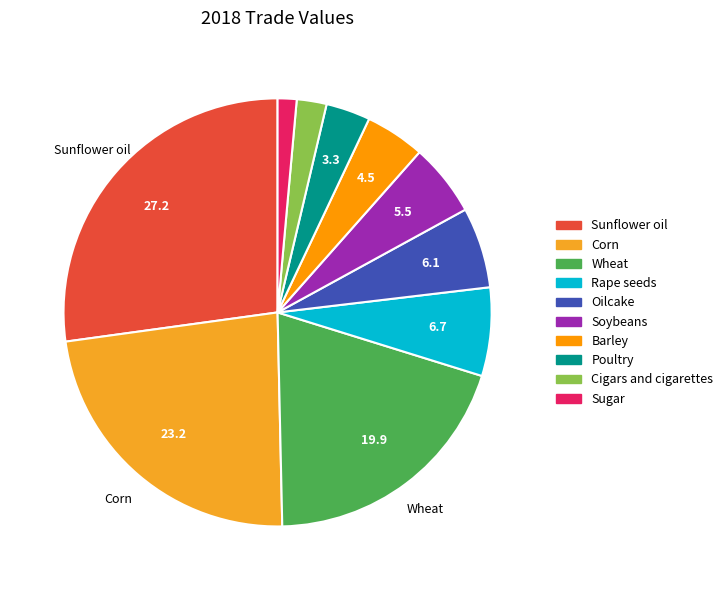

How much of the chart is everything except Corn?

76.8%